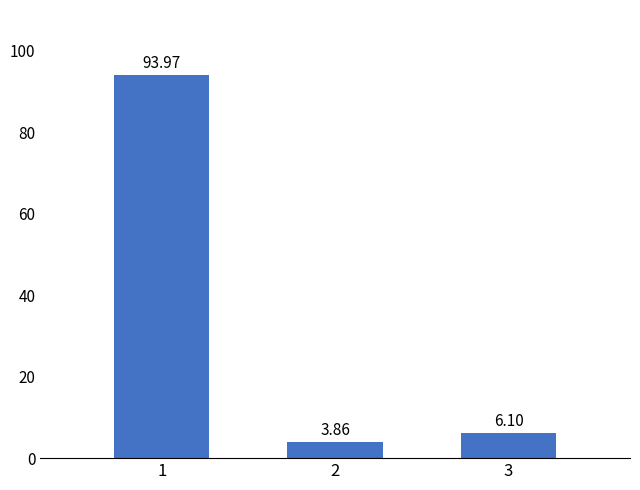

Count the number of values greater than 6.

2